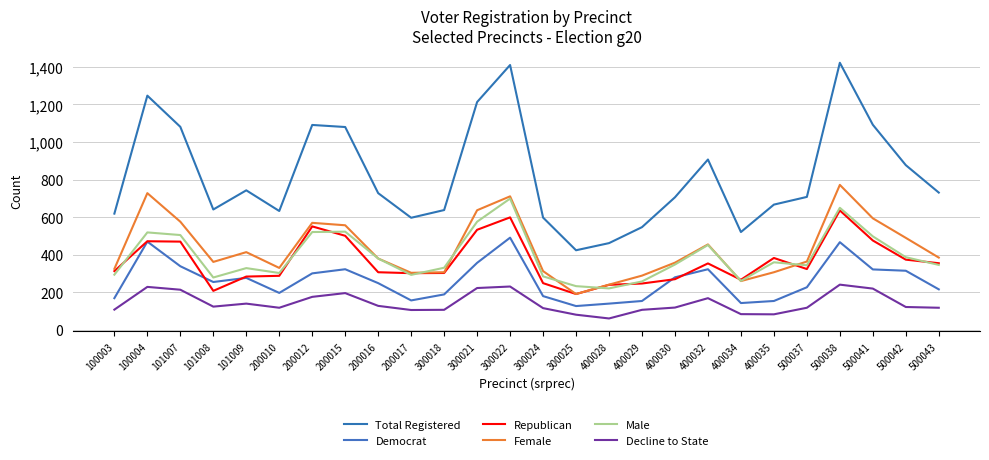

What is the total value across all series at 500043?

2151